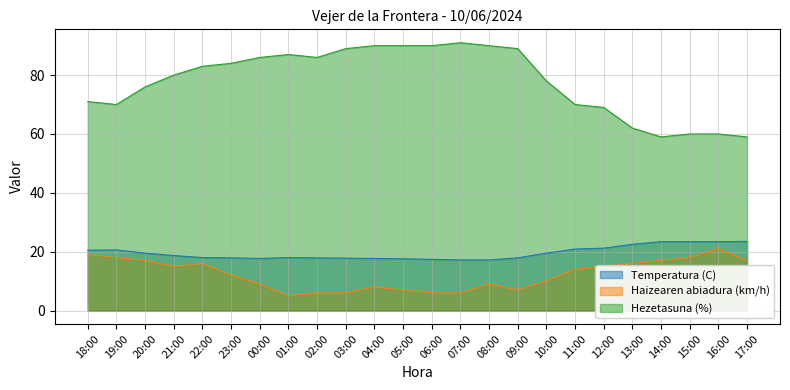

What is the difference between the Hezetasuna (%) values at 14:00 and 04:00?

31.0